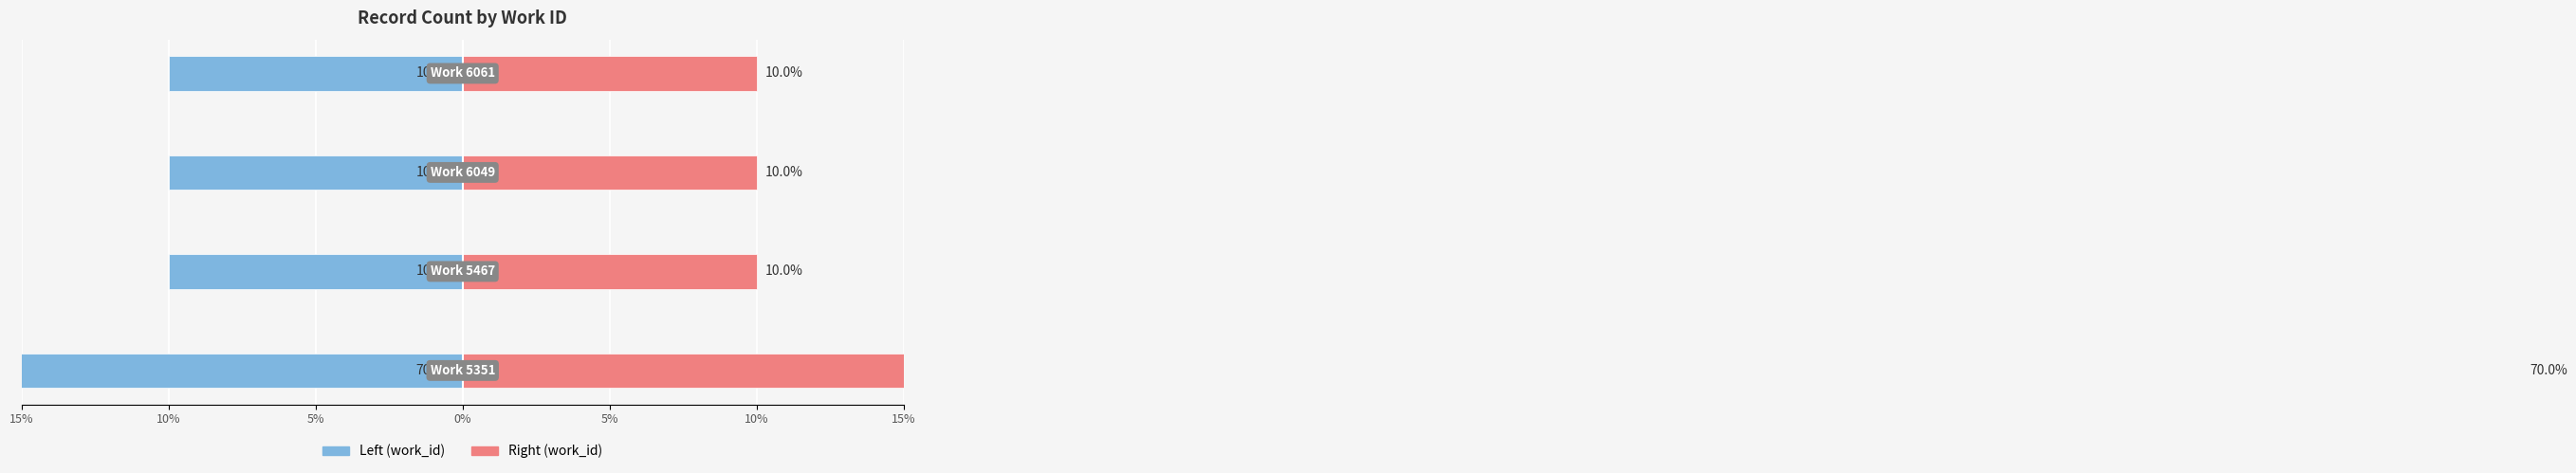

Reading right to left, list all the values displayed in this chart.

Count (left): -10	-10	-10	-70
Count (right): 10	10	10	70